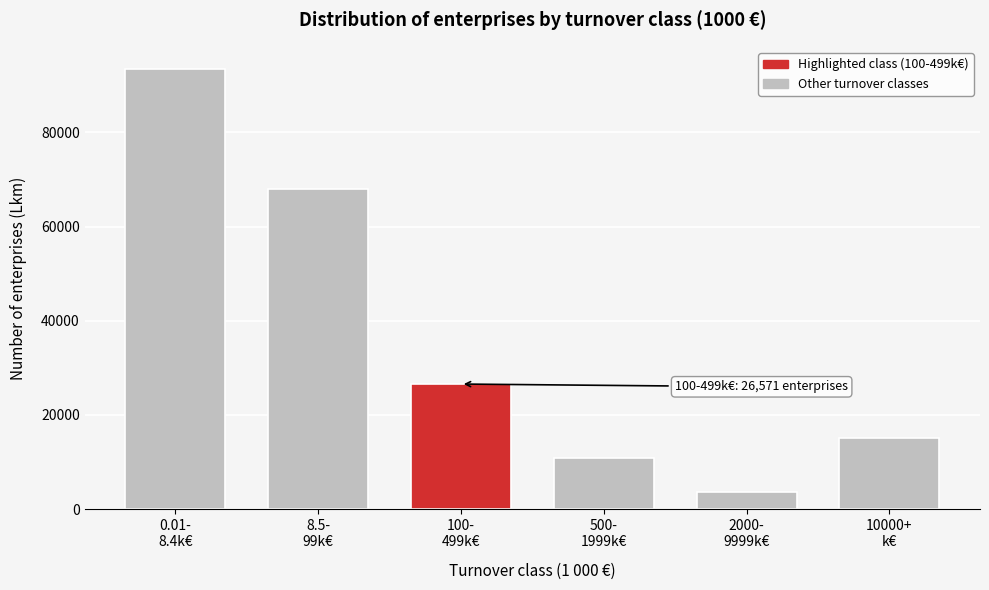

Reading left to right, extract all data points from this chart.

93496	67919	26571	10847	3553	15019